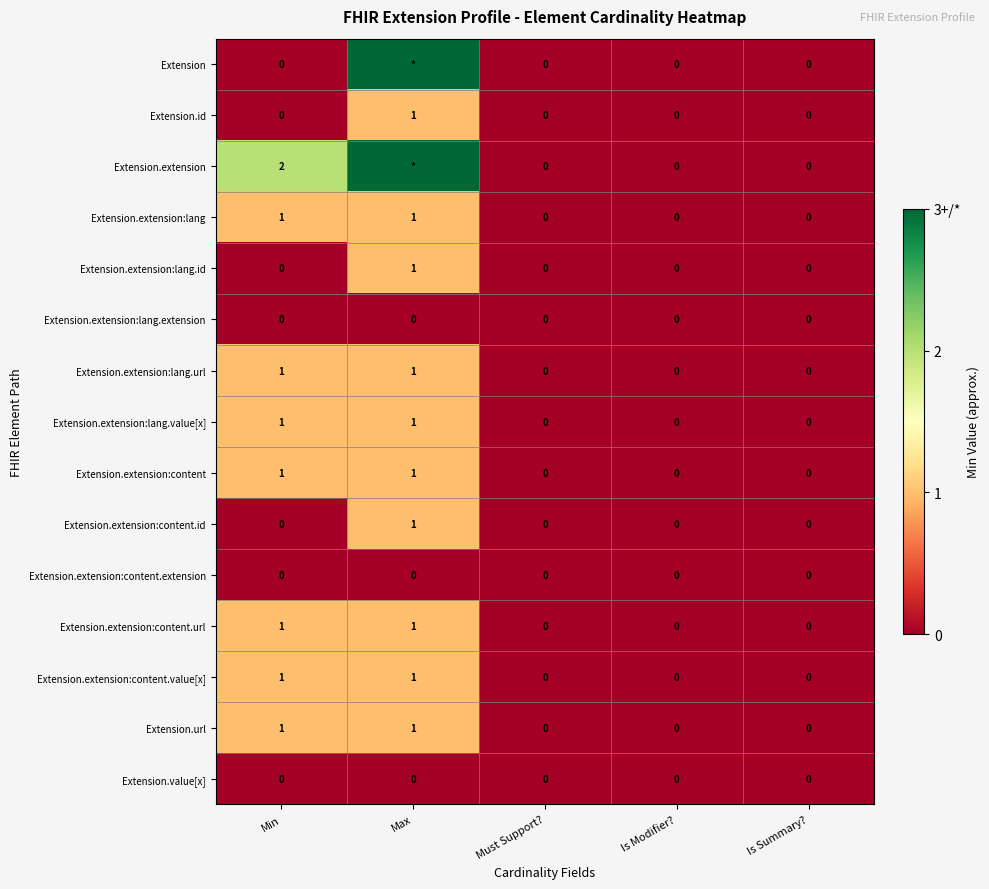

At how many categories does at least one series exceed 2?

1